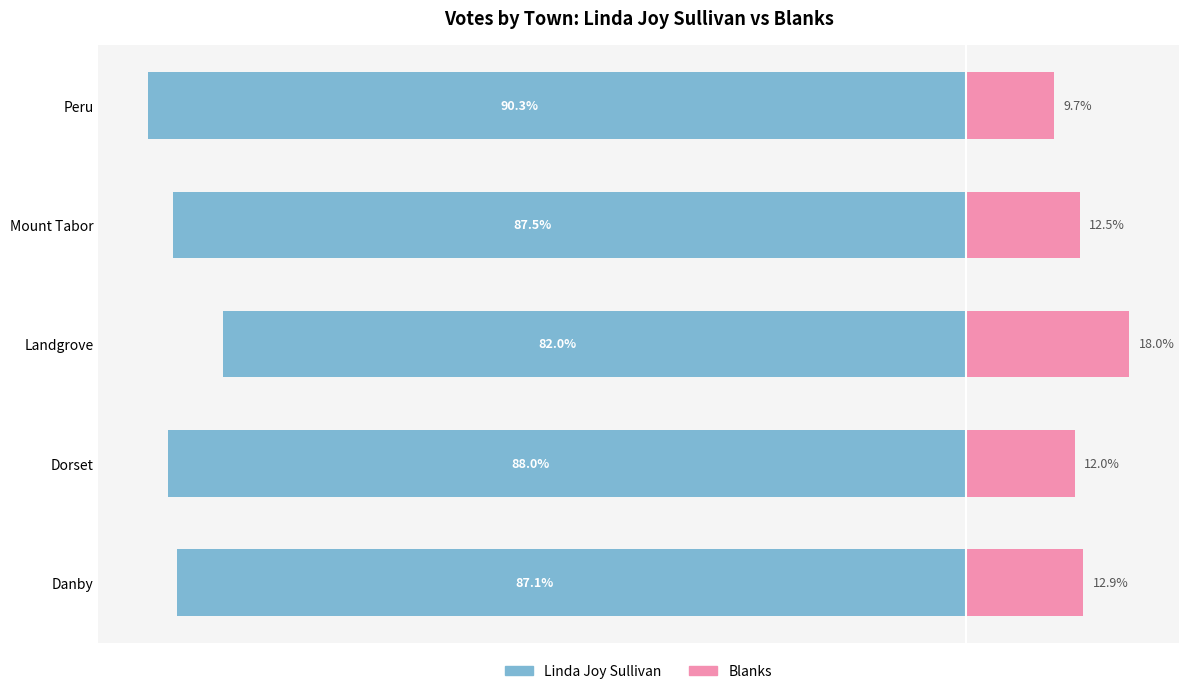

How many data points in Blanks are above 12?

3